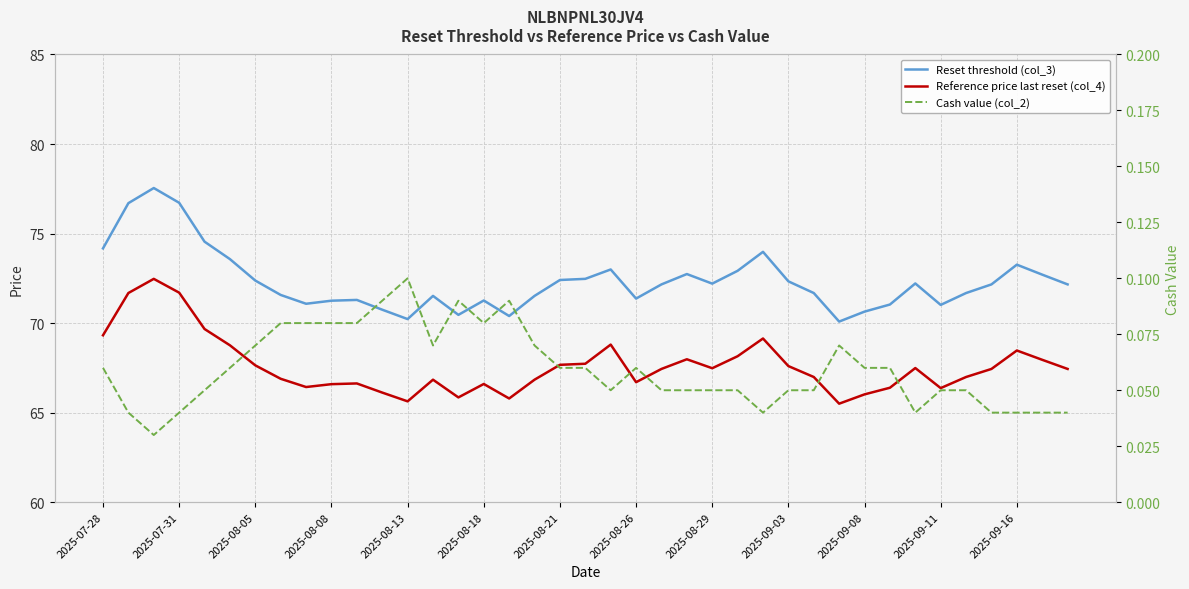

True or false: Cash value (col_2) has more than 2 interior local peaks.

True